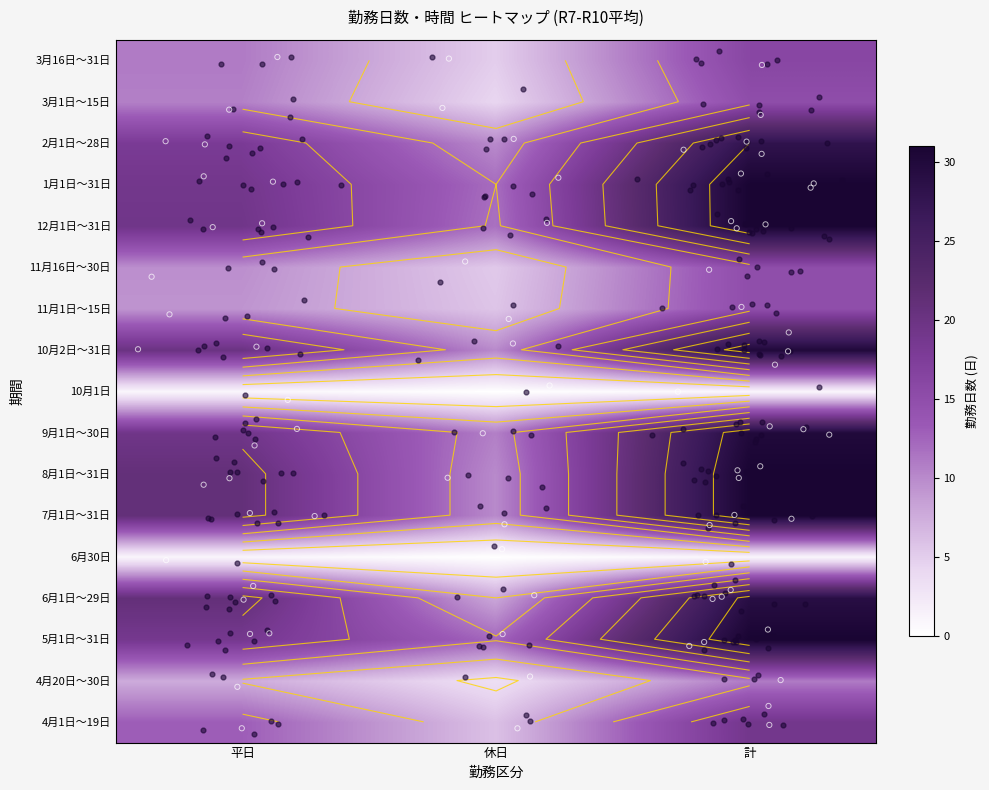

What is the sum of the 6月30日 values at 平日 and 休日?

1.0